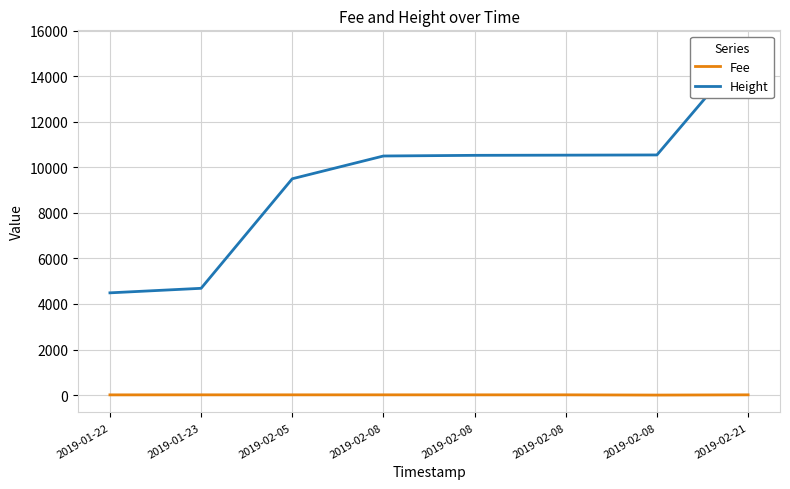

What is the maximum value shown in the chart?

15249.0